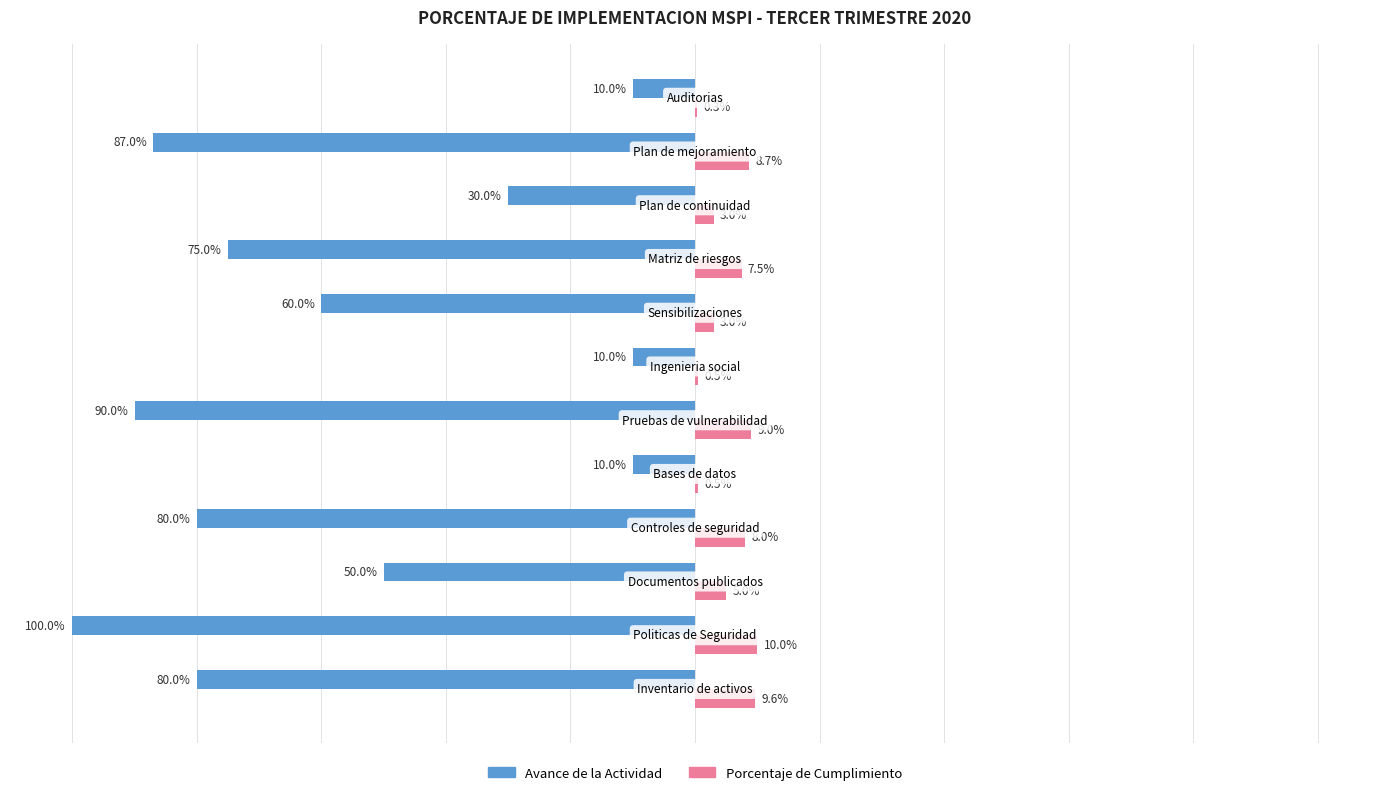

What are all the series names shown in the legend?

Avance de la Actividad, Porcentaje de Cumplimiento